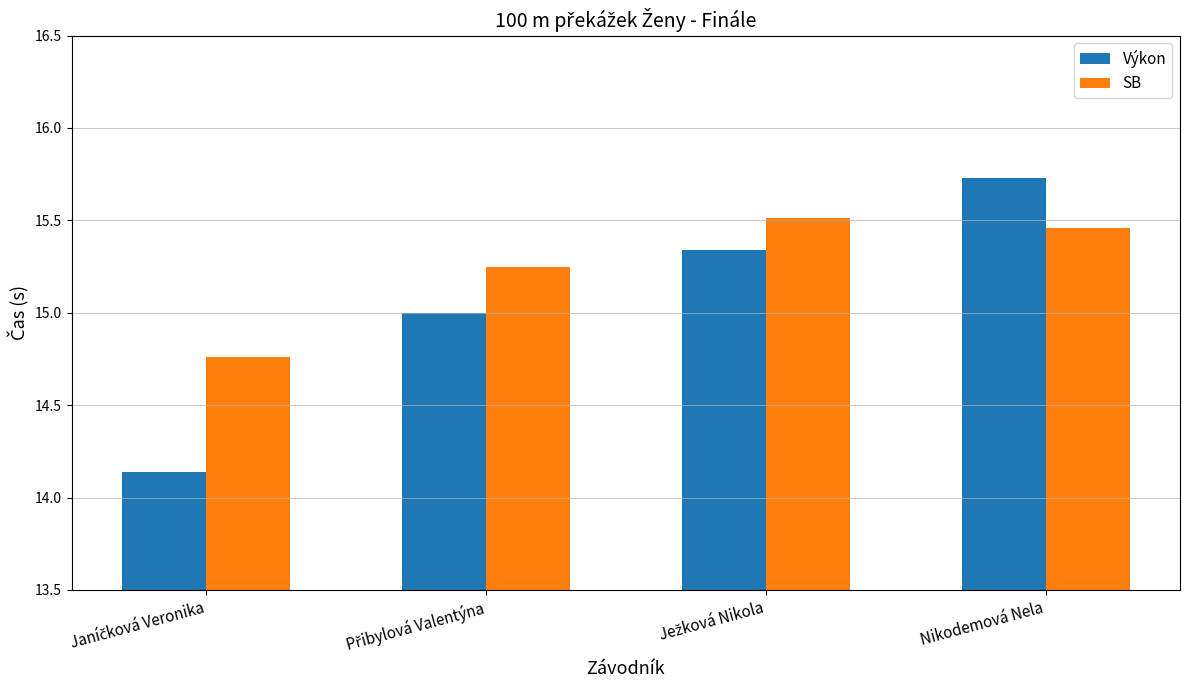

List the series in order of their overall mean, lowest first.

Výkon, SB